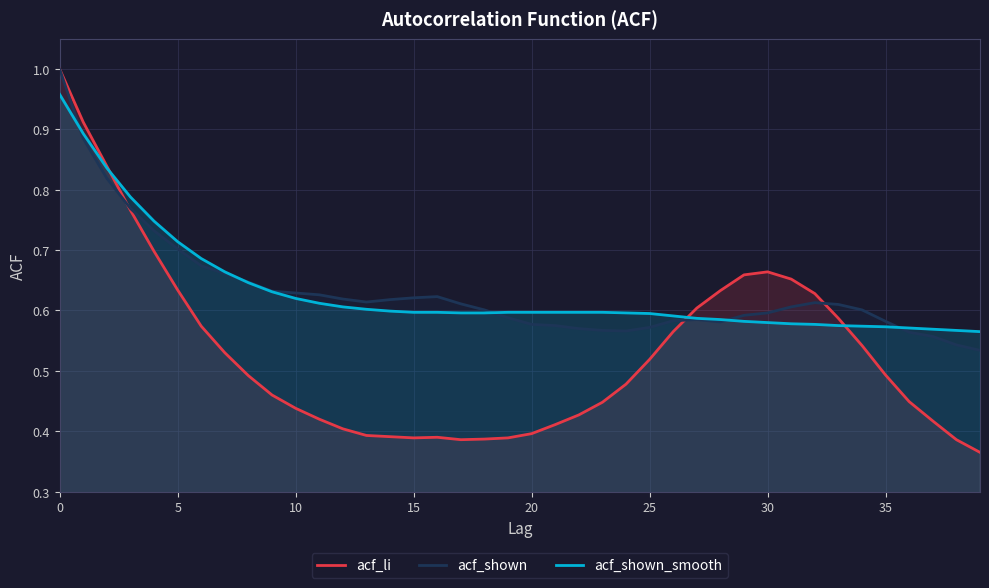

Which series has the largest range (max minus min)?

acf_li